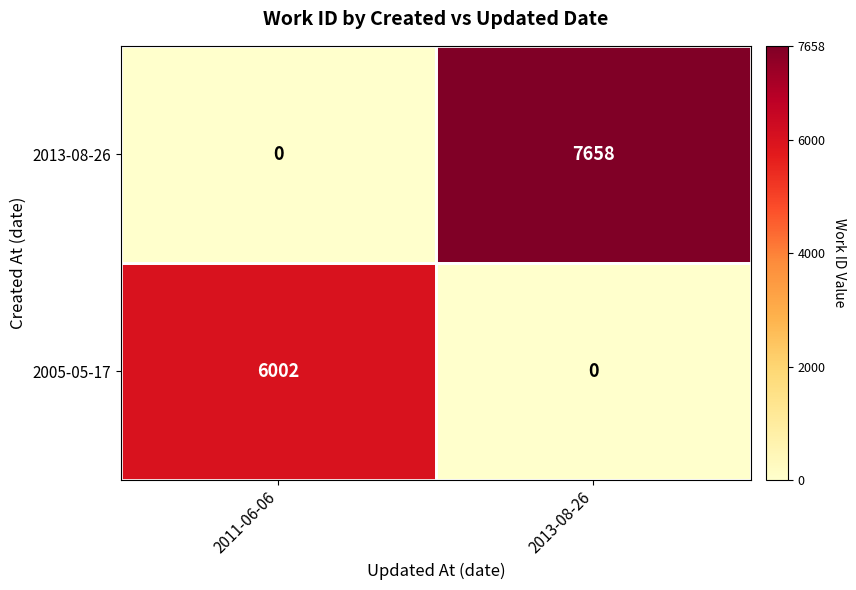

The 2013-08-26 series shows 7658 at 2013-08-26. True or false?

True